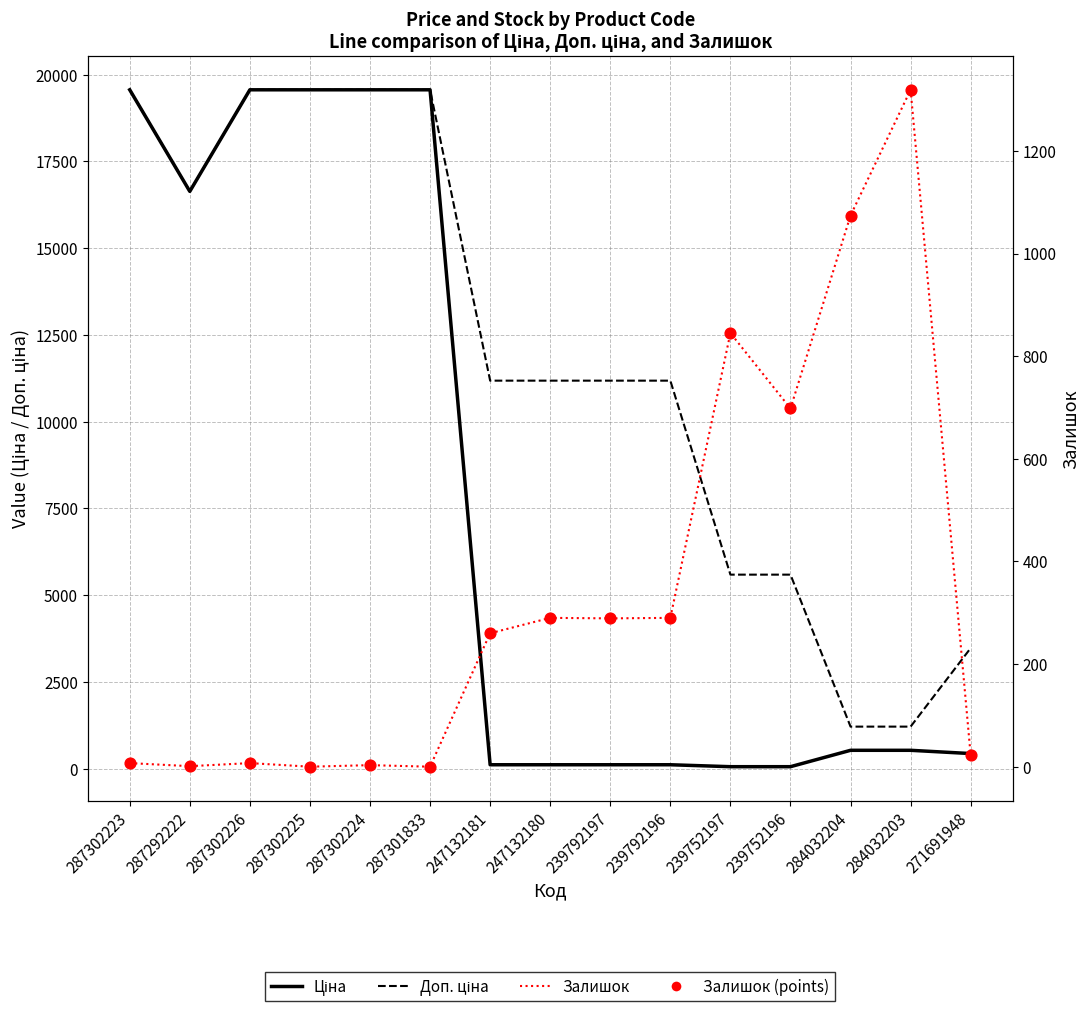

What is the total value across all series at 247132181?

11813.8